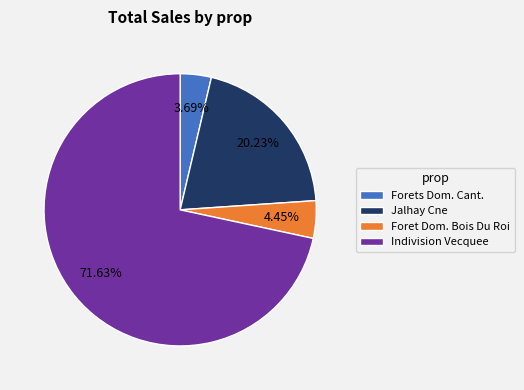

Rank the categories by value from highest to lowest.

Indivision Vecquee, Jalhay Cne, Foret Dom. Bois Du Roi, Forets Dom. Cant.